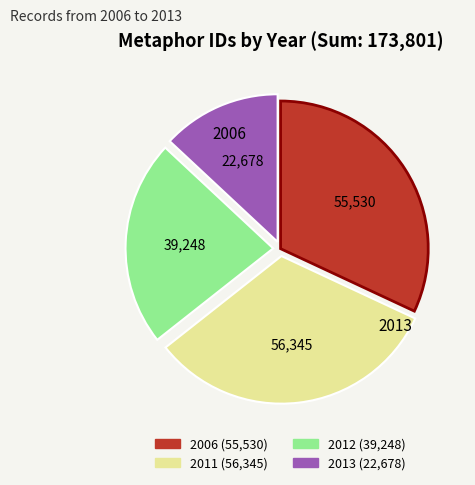

Is there a majority slice in this chart?

No